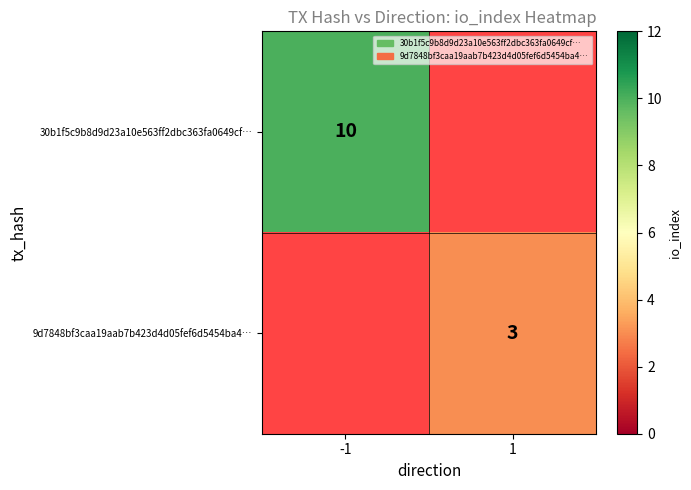

Which category has the lowest value across all series?

1